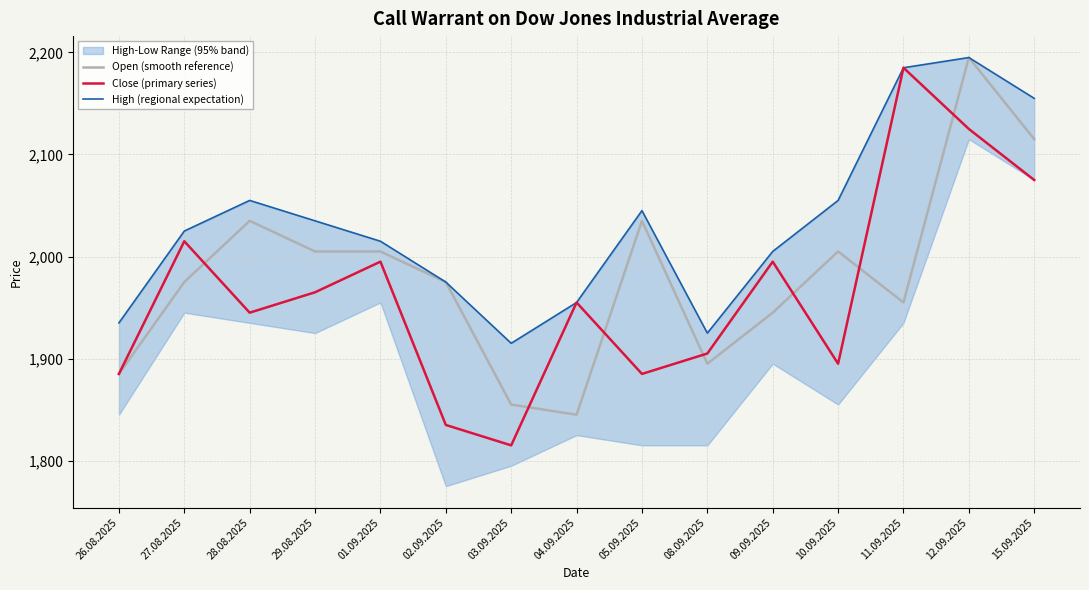

Where is Close (primary series) nearest to the value 2000?

01.09.2025